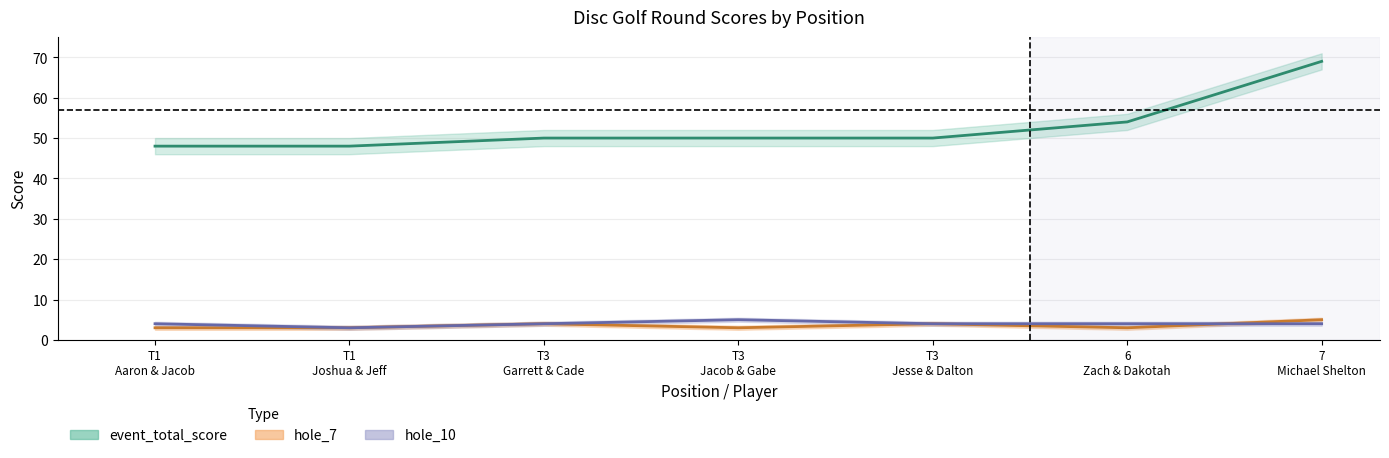

Rank the series at 6 from highest to lowest value.

event_total_score, hole_10, hole_7